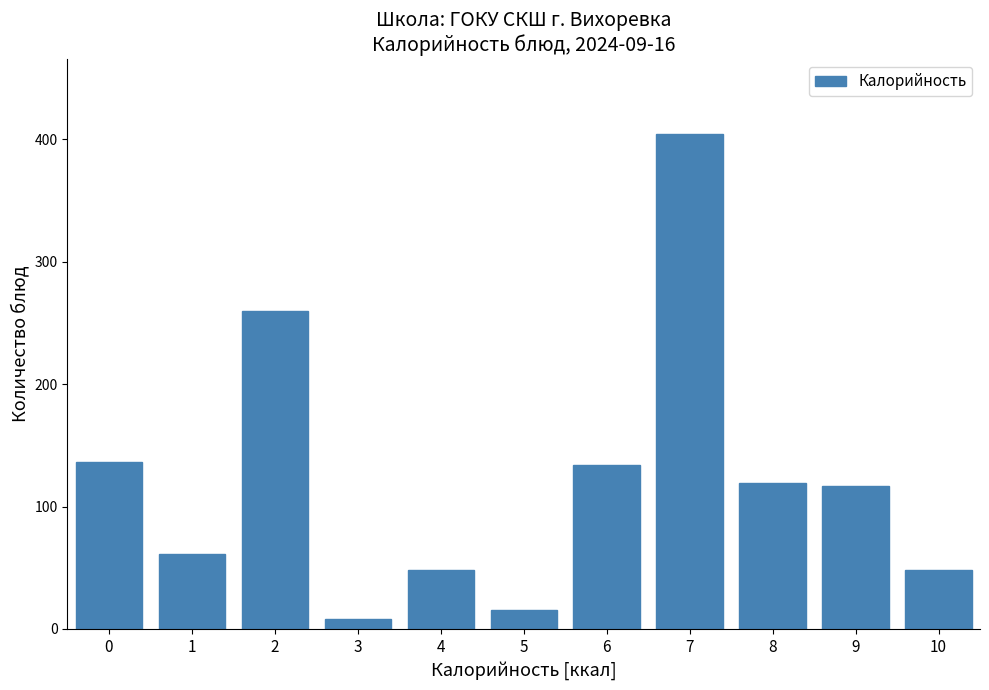

What is the maximum value shown in the chart?

404.4